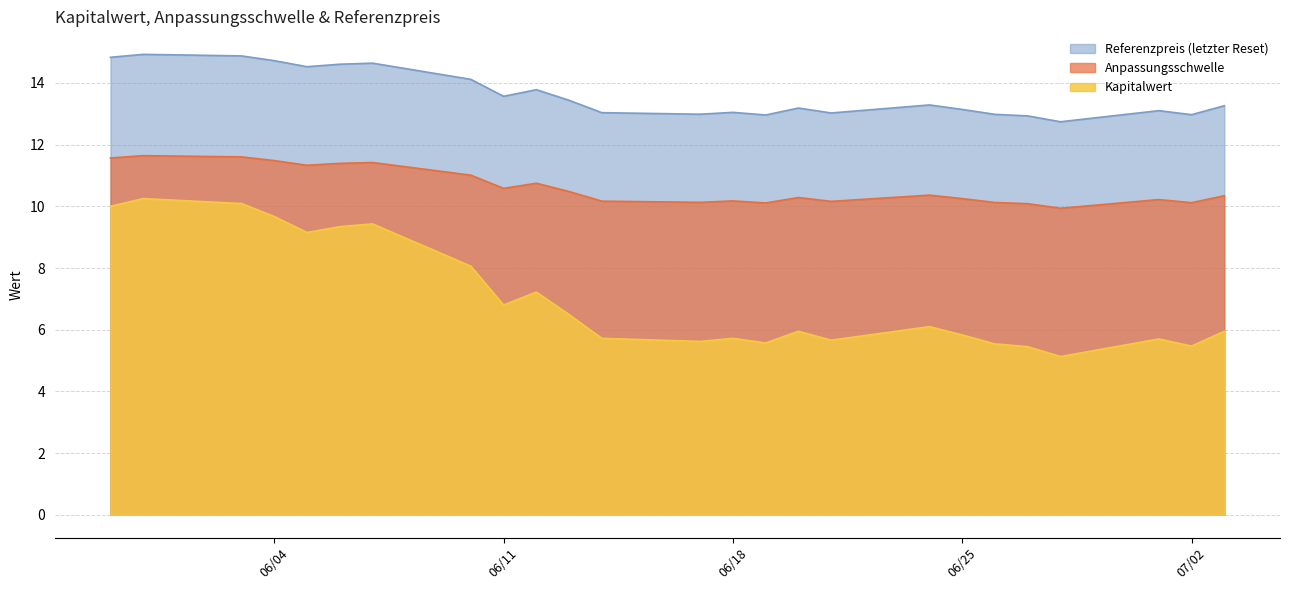

Which series has the largest range (max minus min)?

Kapitalwert